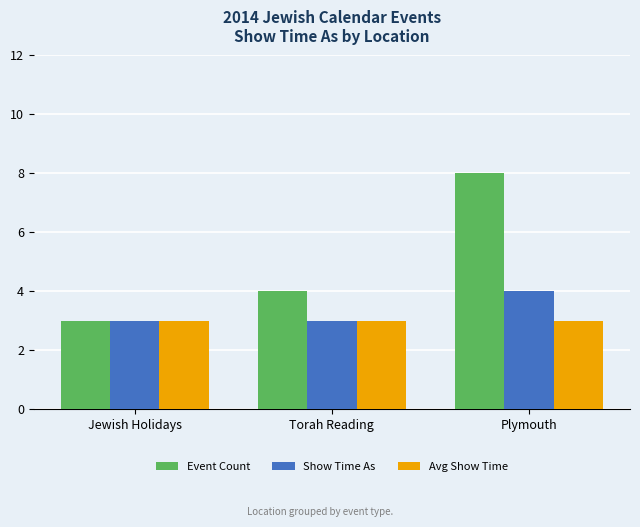

What is the difference between the maximum and minimum values in the Show Time As series?

1